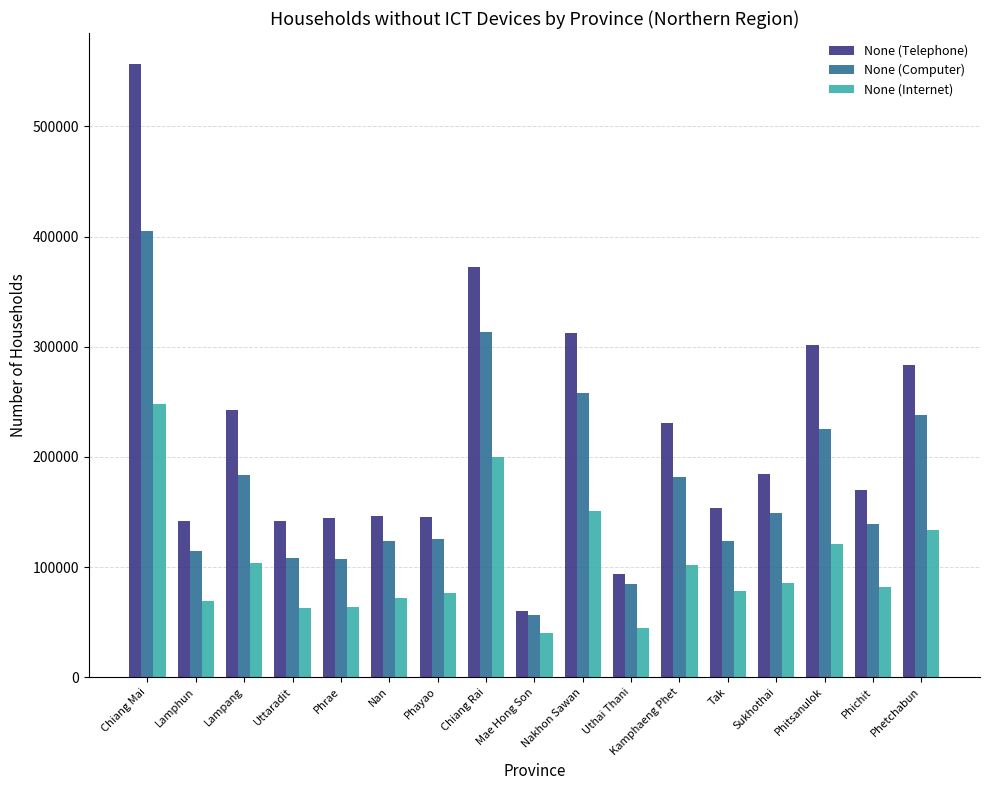

Which series has the largest total across all categories?

None (Telephone)